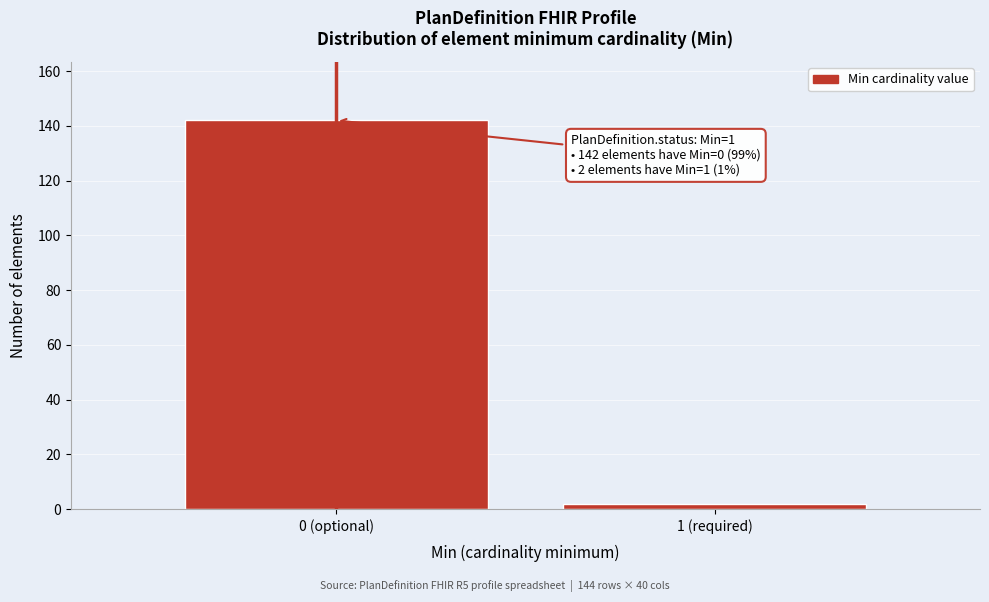

Reading left to right, list all the values displayed in this chart.

142	2